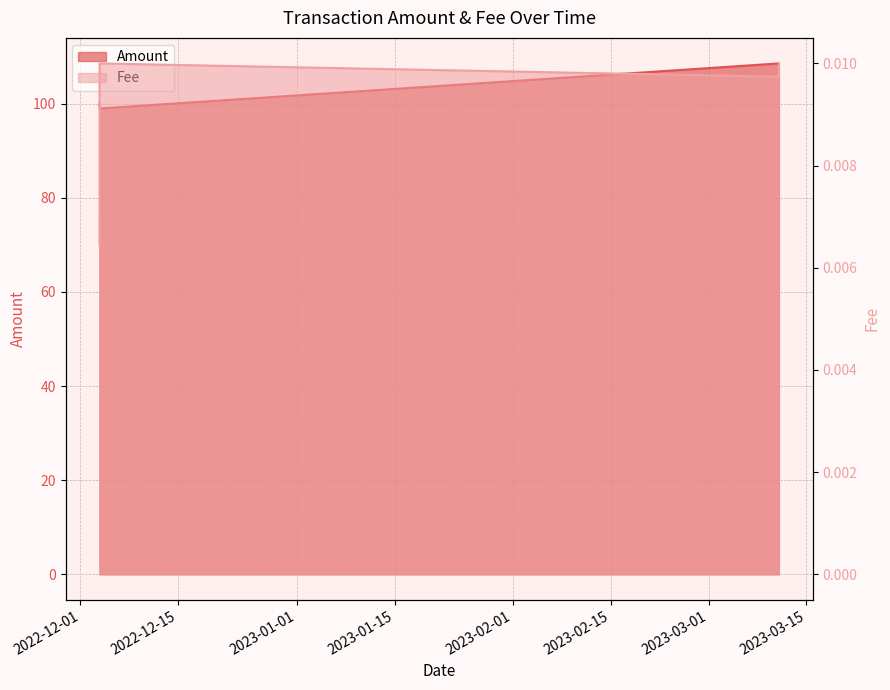

What are all the series names shown in the legend?

Amount, Fee